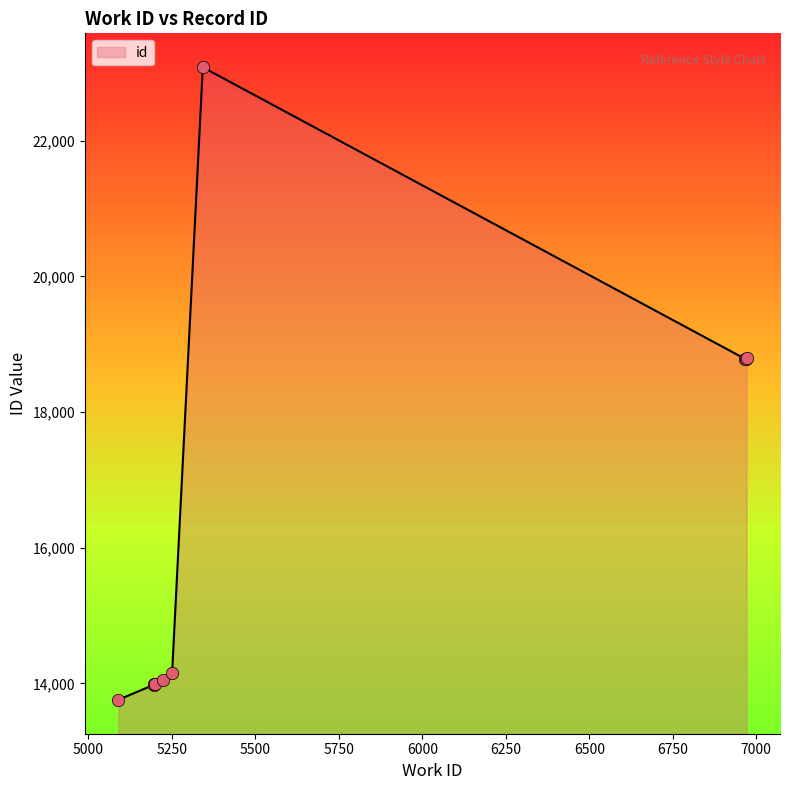

What is the change in value from 5090 to 5343?

+9326